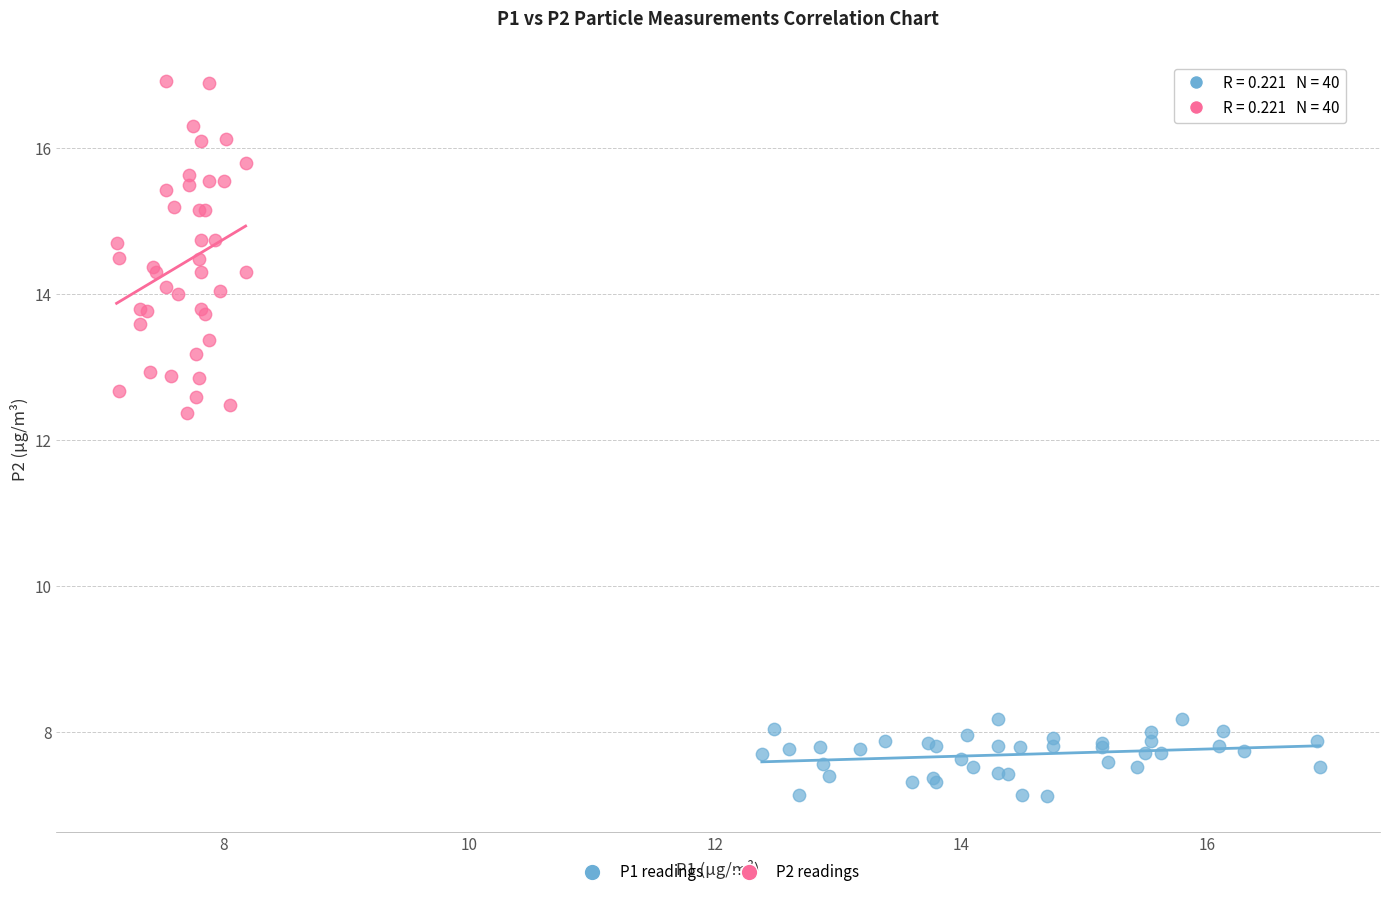

Which series has the widest spread of Y values?

P2 readings